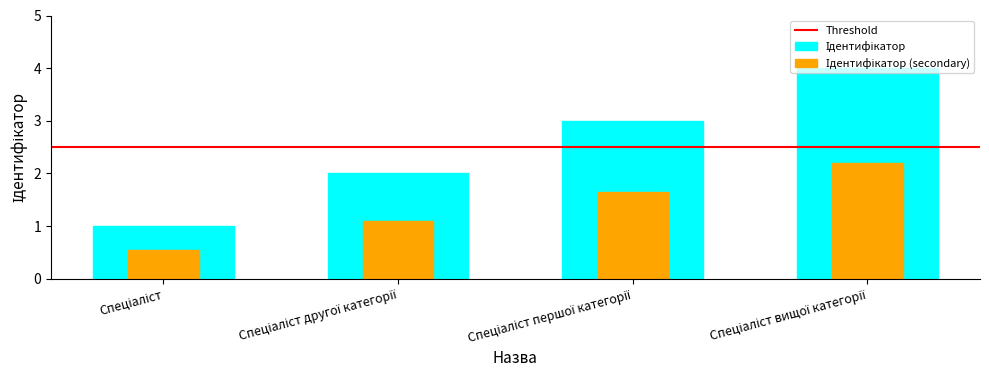

Is it true that the value at Спеціаліст is 1?

True